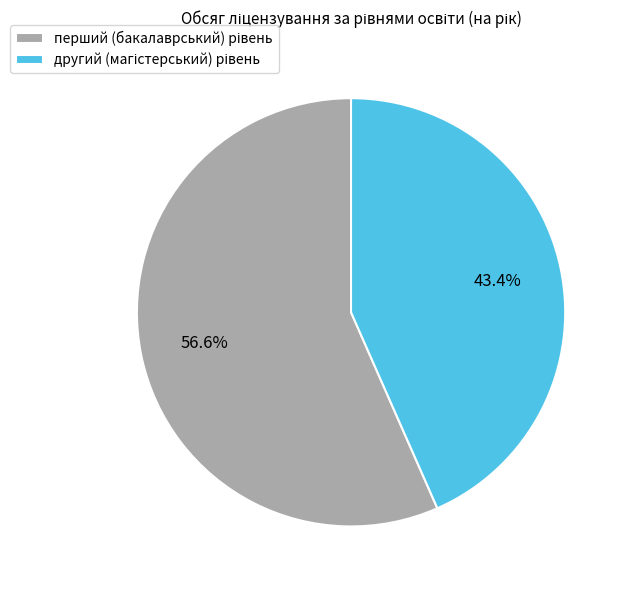

Count the number of slices in the pie.

2